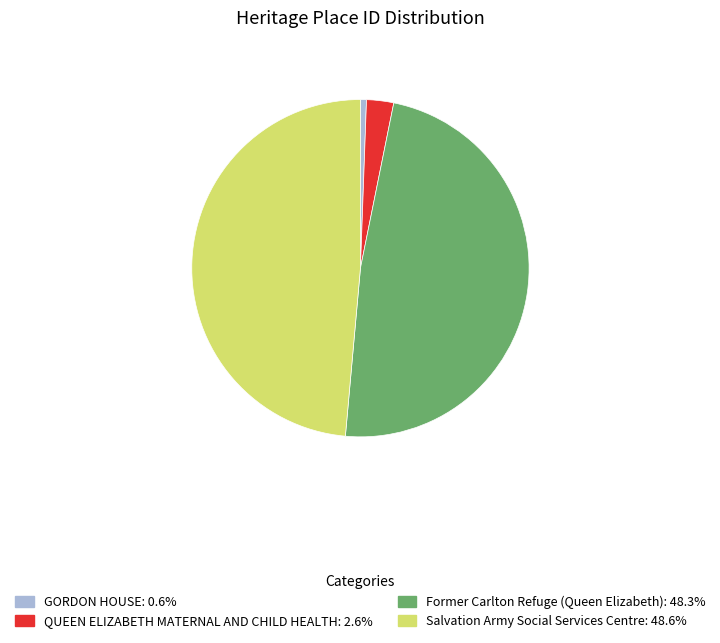

Which slice is the smallest?

GORDON HOUSE